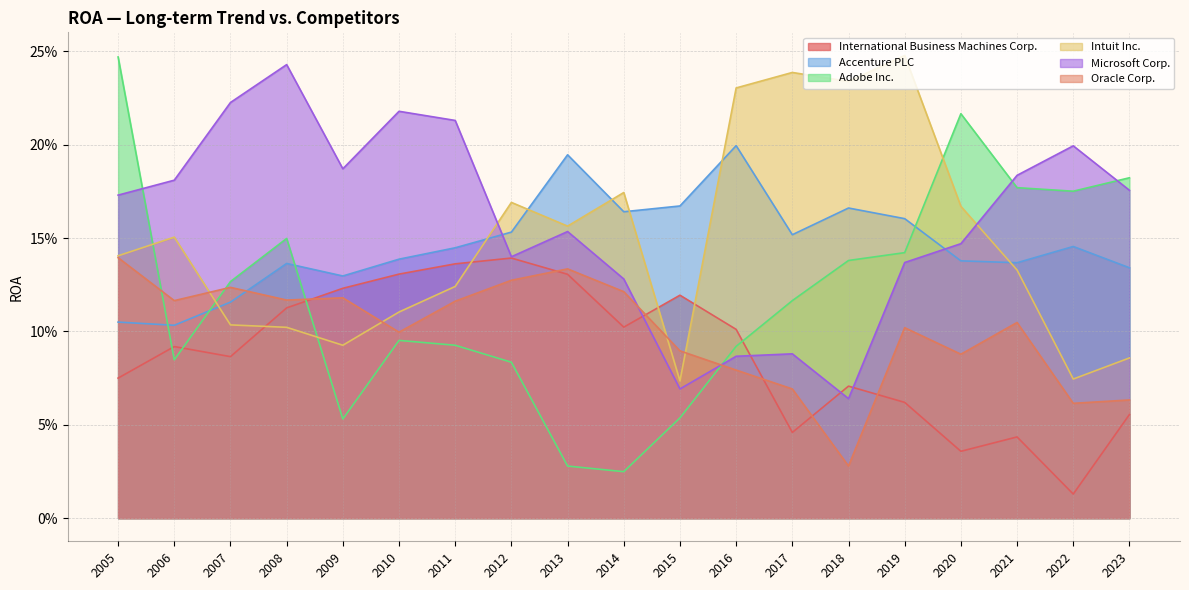

Between 2015 and 2022, which is larger?

2015